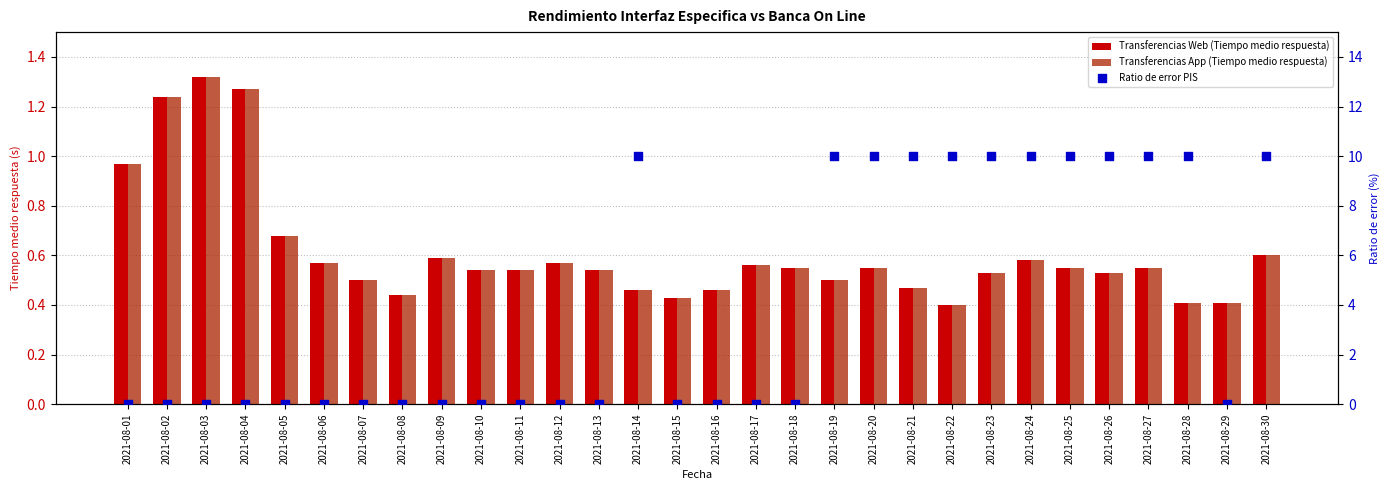

Which series has the largest Y range (max minus min)?

Ratio de error PIS